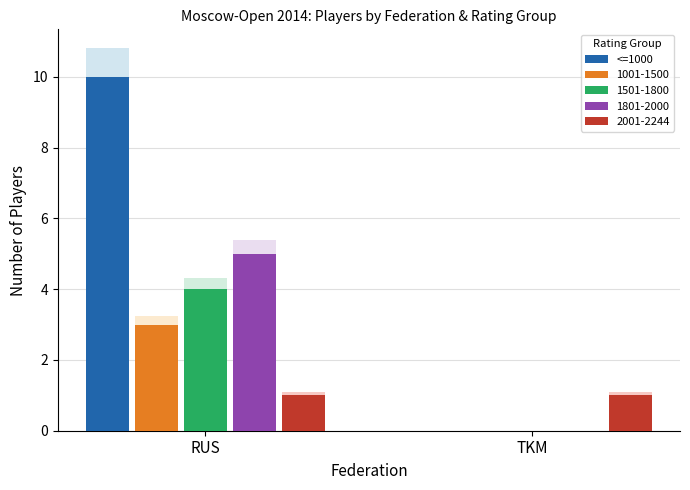

How many values are below 10?

1